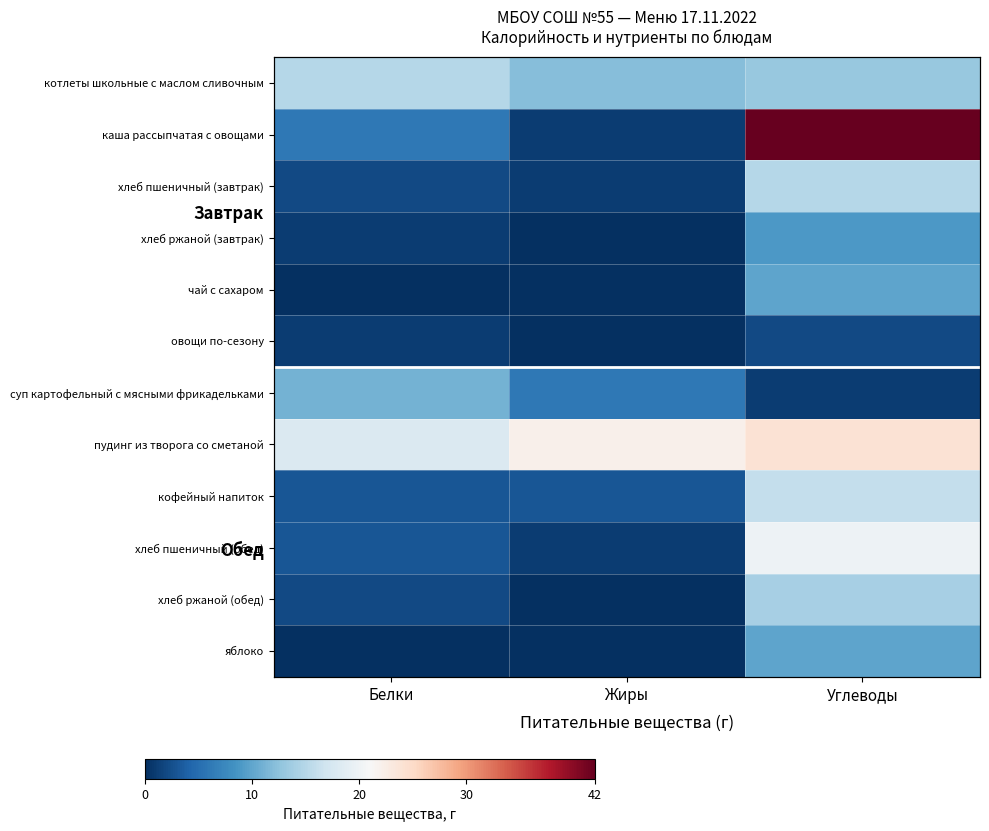

Between Углеводы and Жиры, which is larger?

Углеводы